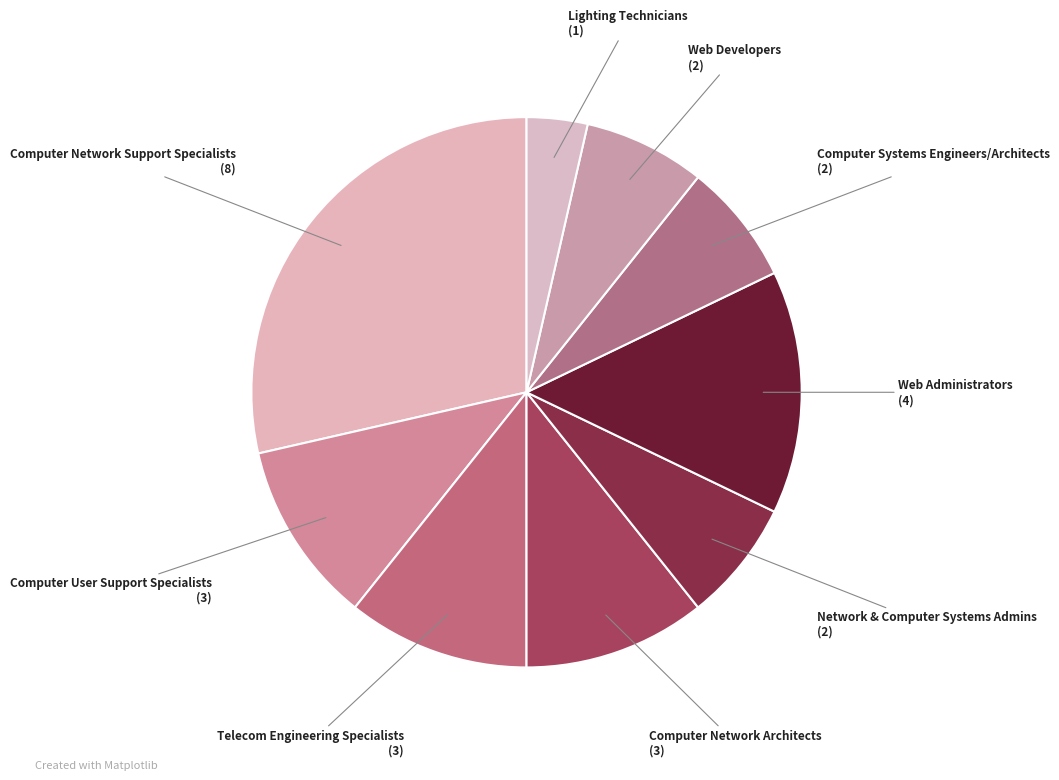

Does Computer Network Architects account for over 50% of the chart?

No